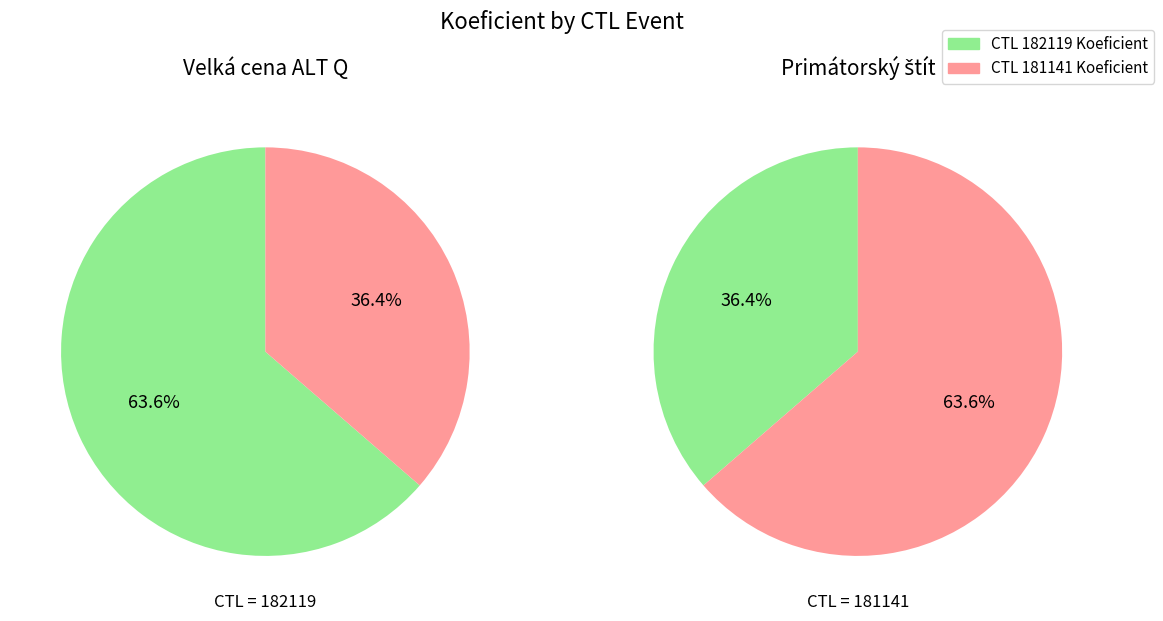

Is it true that 182119 is 53% of the pie?

False